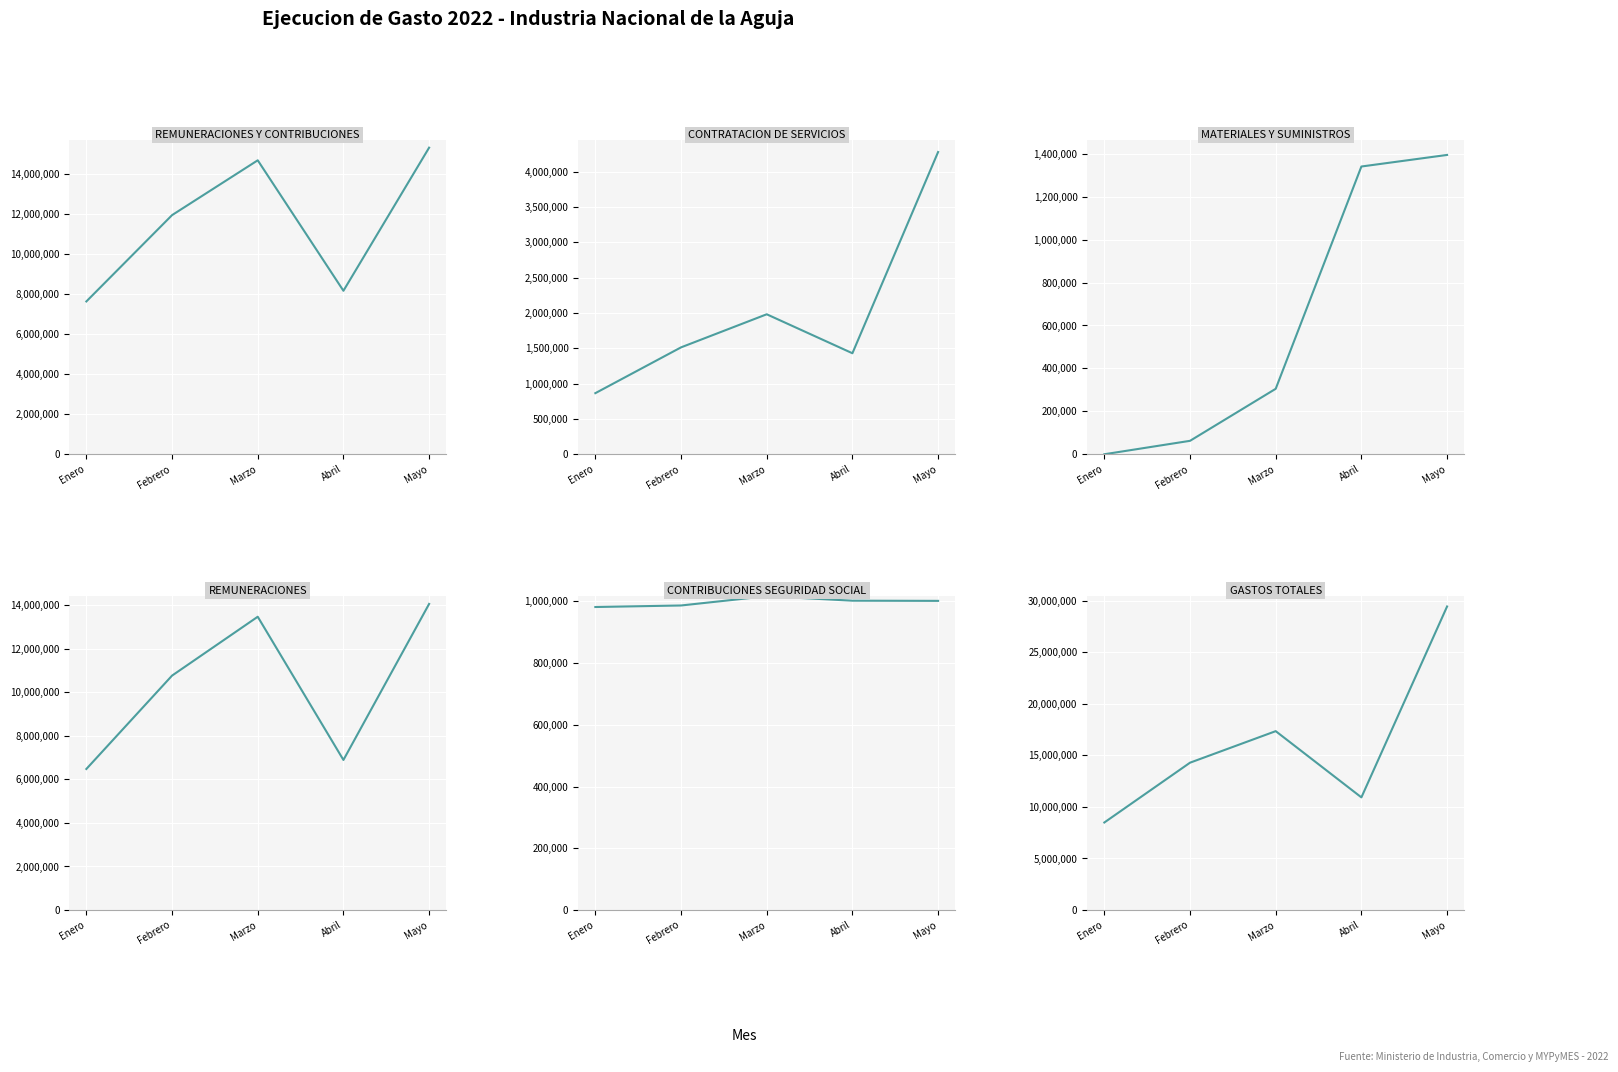

Which has a higher value, Marzo or Febrero?

Marzo